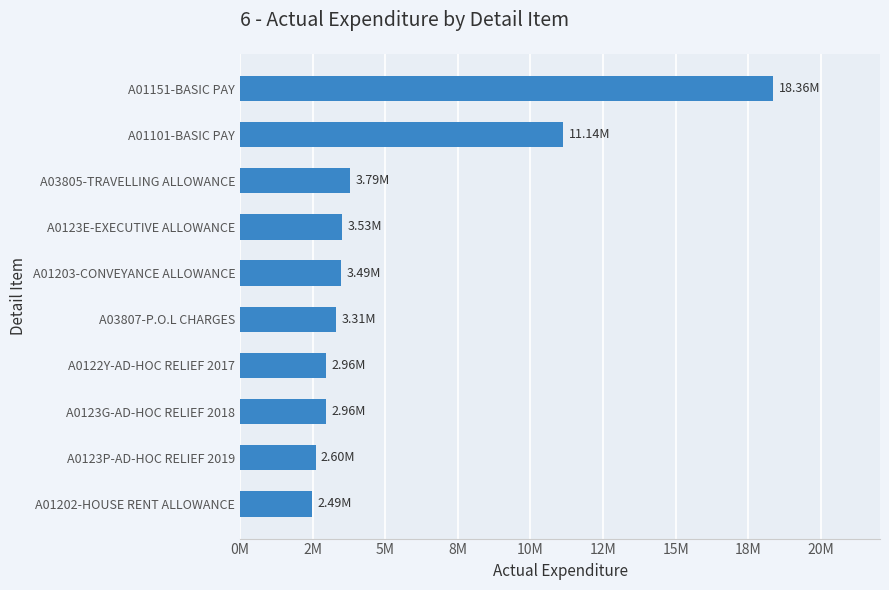

What is the sum of all values?

54636968